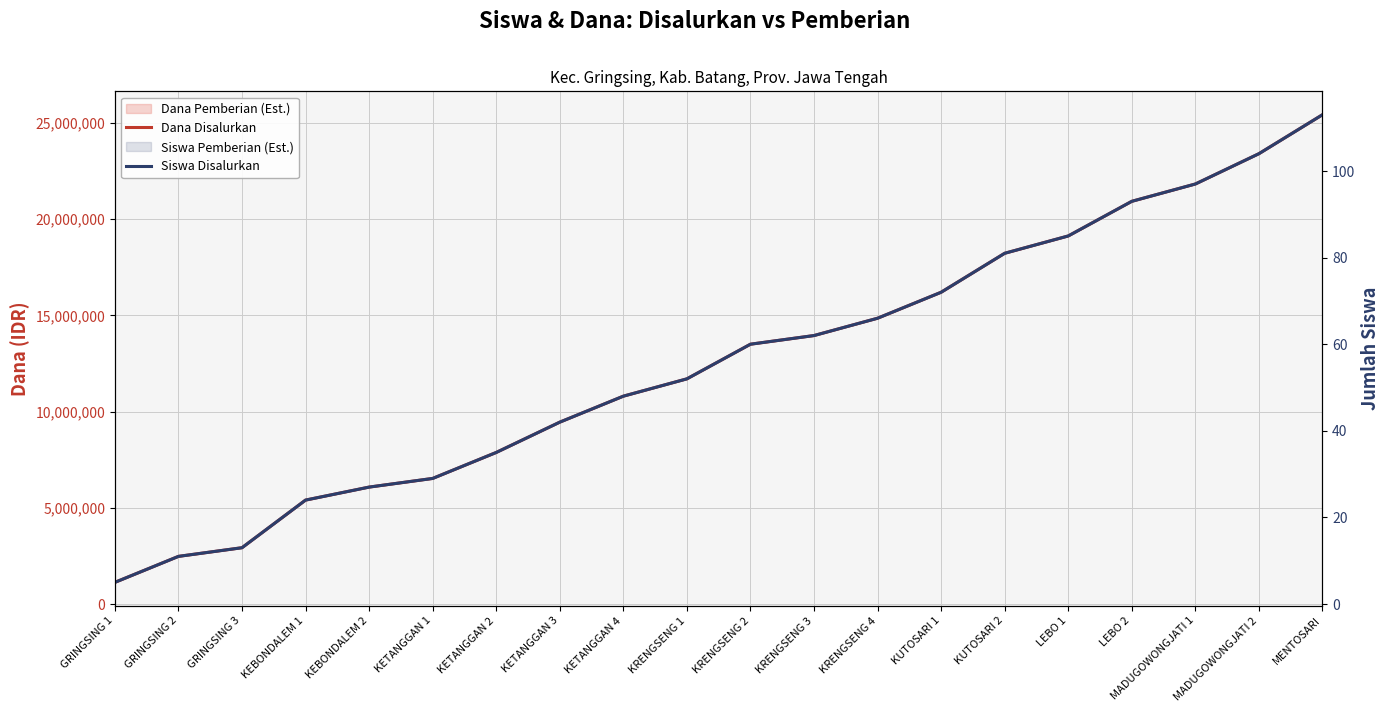

True or false: Dana Disalurkan has a value of 5552514 at KRENGSENG 4.

False